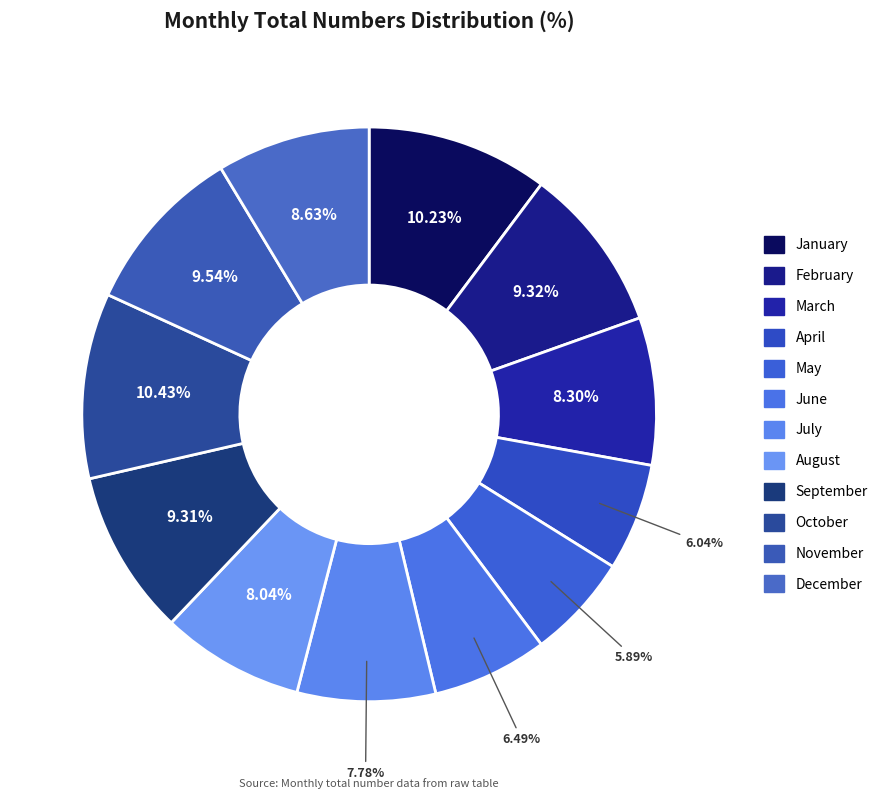

To the nearest percent, what is the difference between the August and September slice percentages?

1%